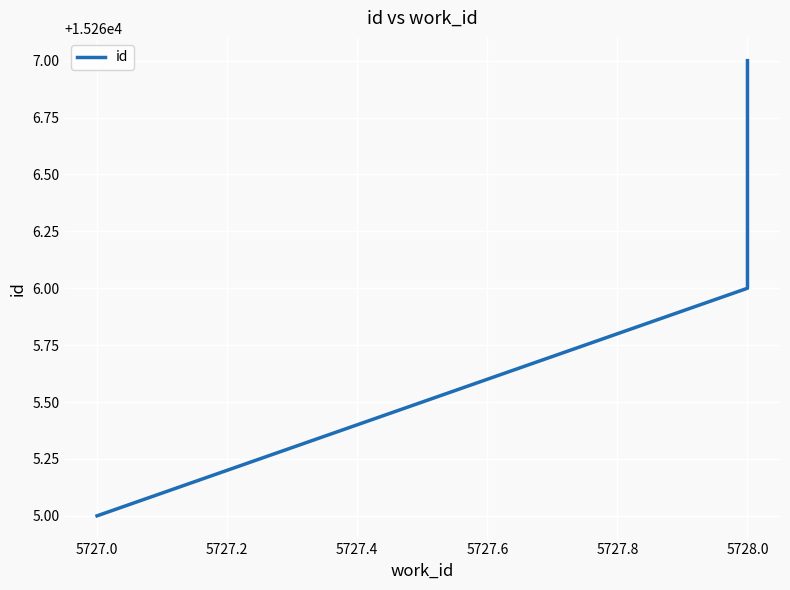

What is the sum of all values?

45798